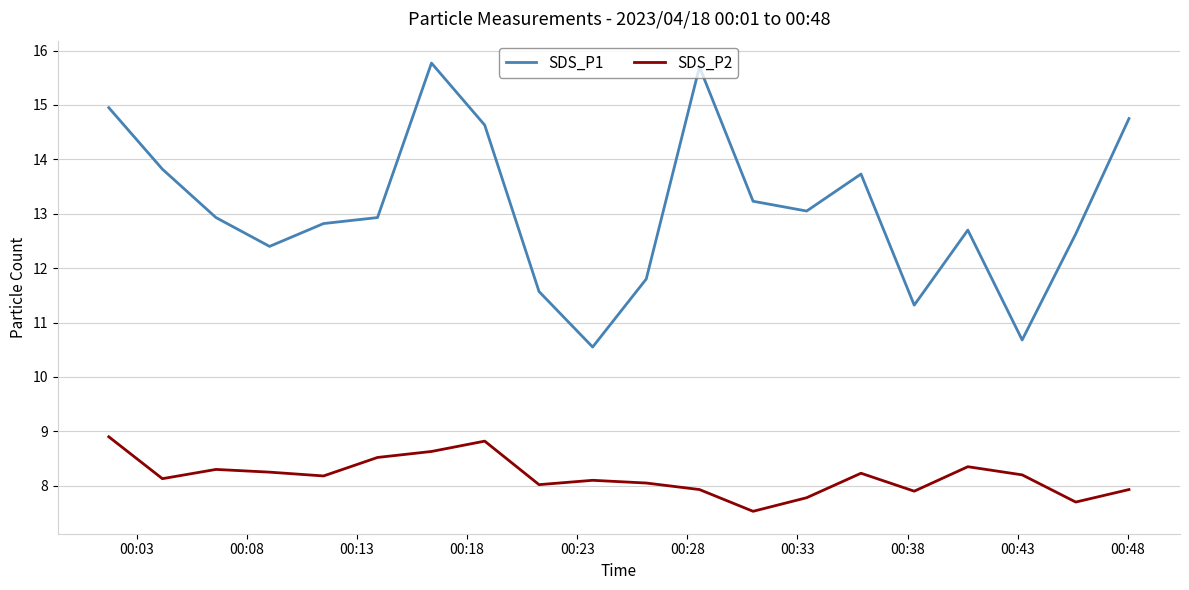

Rank the series by their average value, from lowest to highest.

SDS_P2, SDS_P1